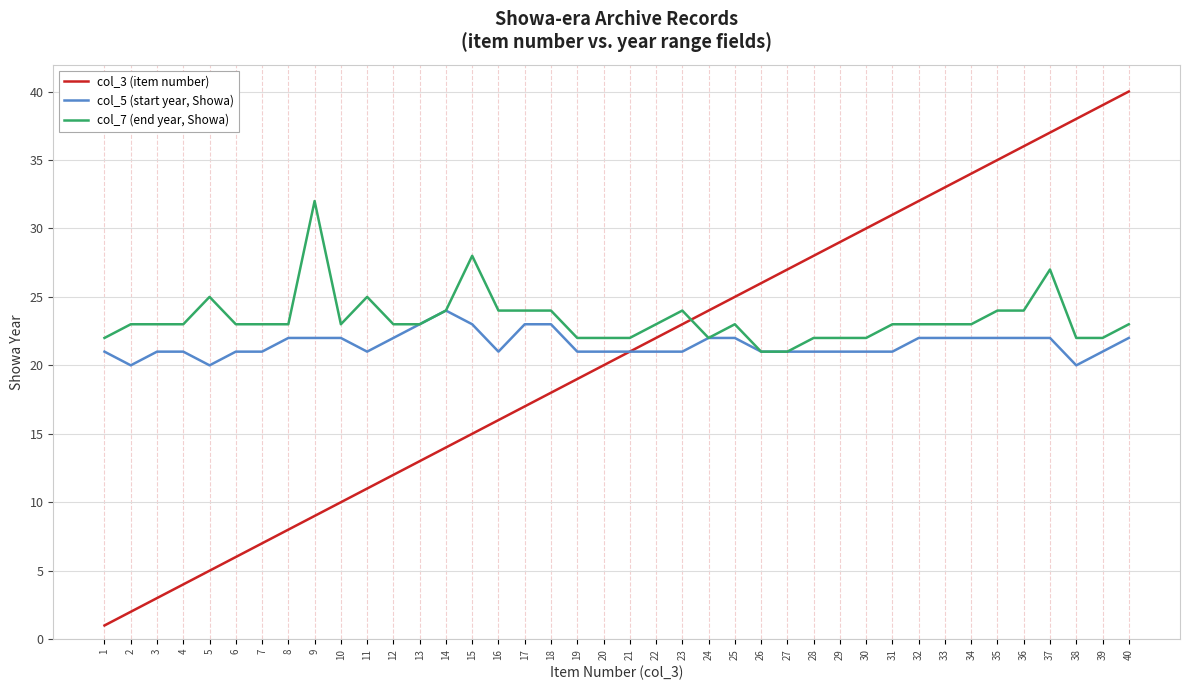

The col_5 (start year, Showa) series shows 21 at 21. True or false?

True